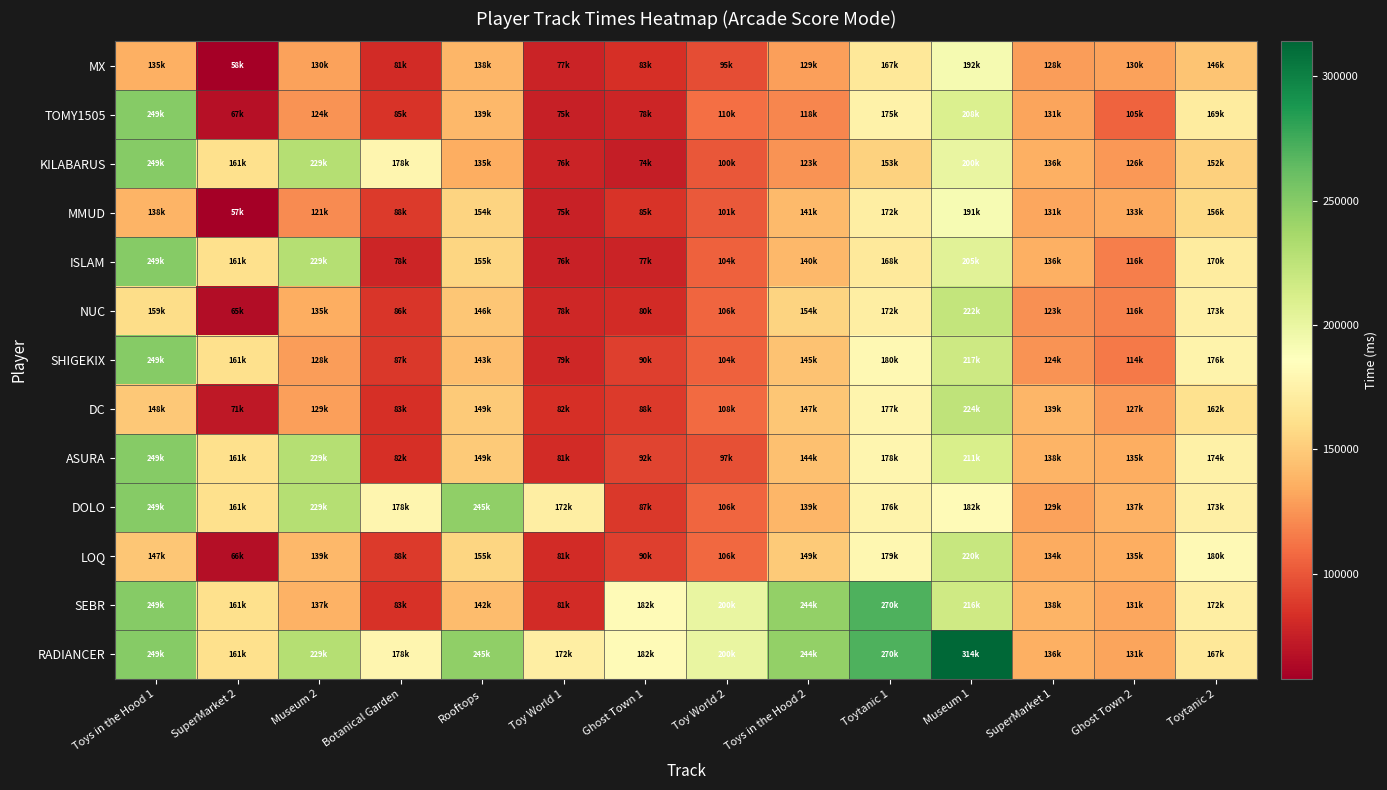

Which has a higher value, SuperMarket 2 or Museum 1?

Museum 1